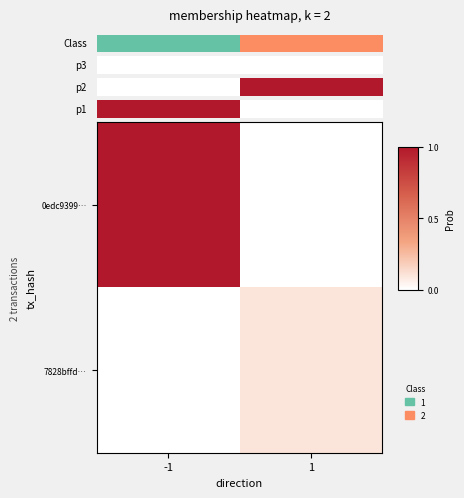

Which series has the largest total across all categories?

Class